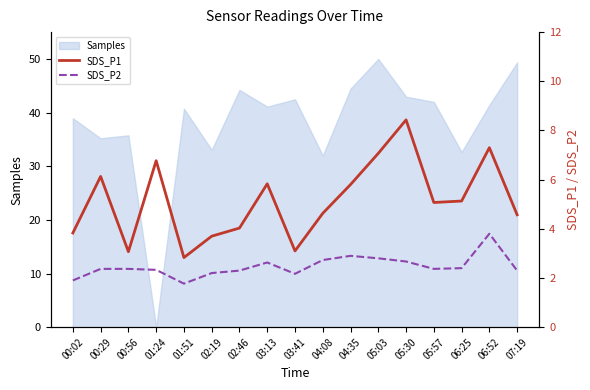

The Samples series shows 17.1 at 04:08. True or false?

False